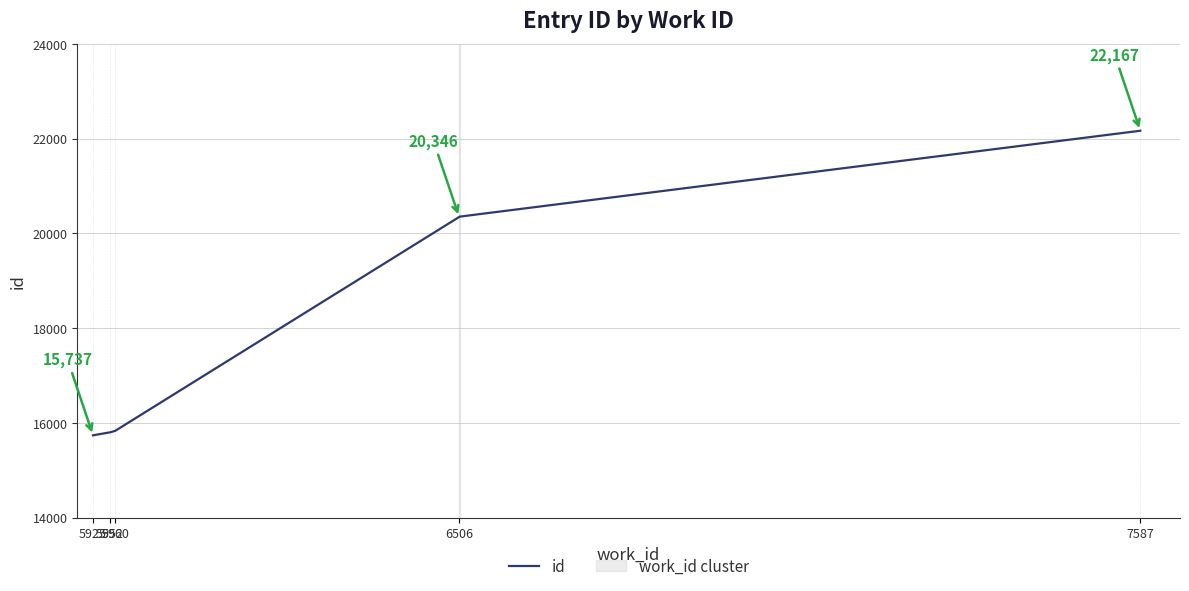

How many series are shown in this chart?

1